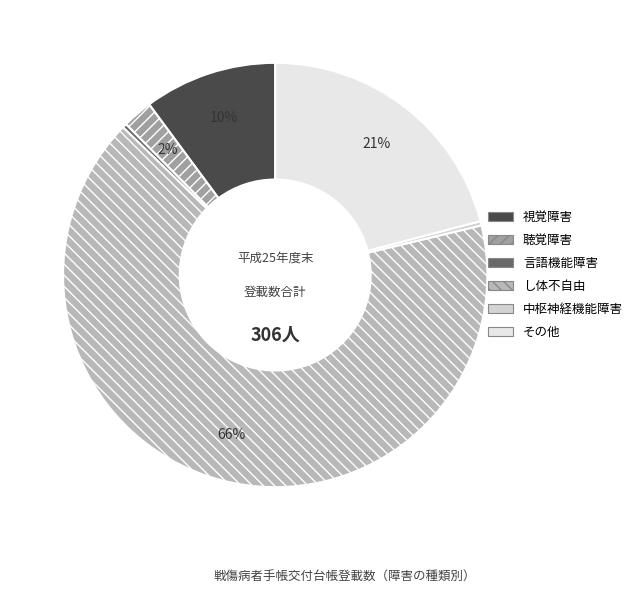

Between し体不自由 and 言語機能障害, which is larger?

し体不自由